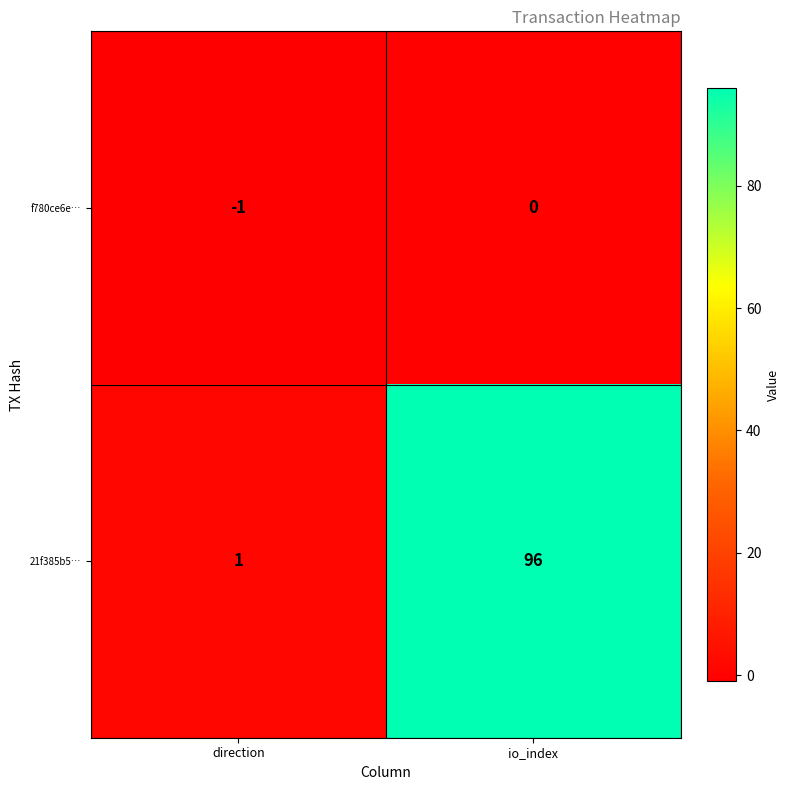

At which label is f780ce6e… closest to 0?

io_index